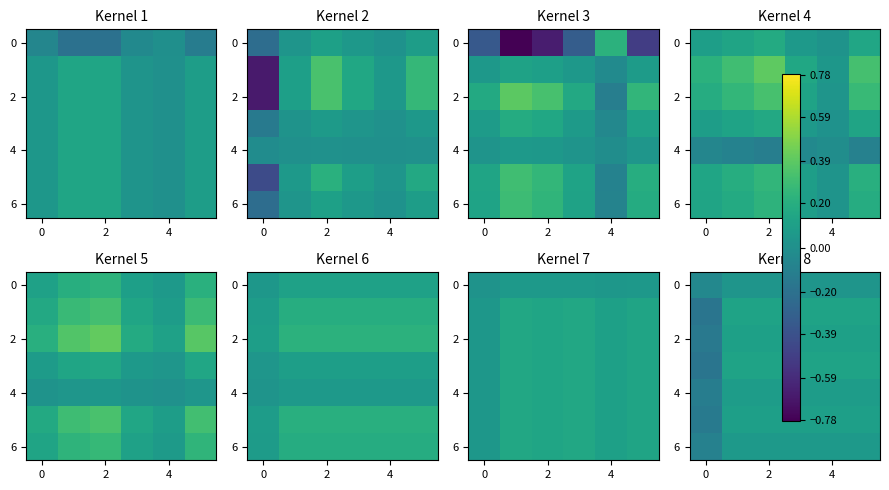

How many values in 6 are below zero?

1